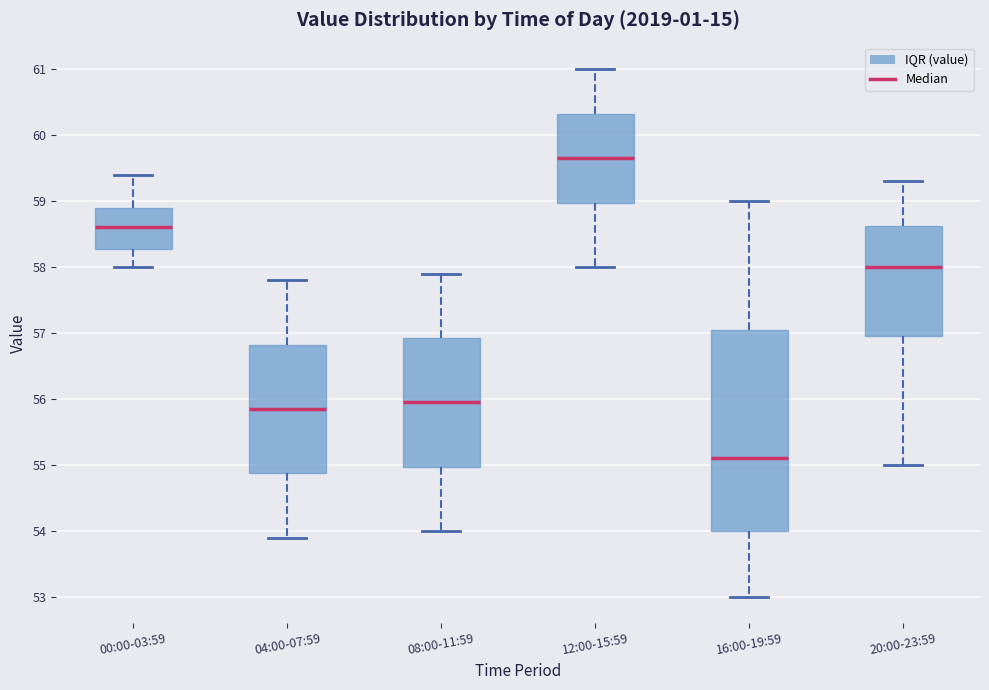

Comparing the boxes themselves (not the whiskers), which one is the tallest?

16:00-19:59